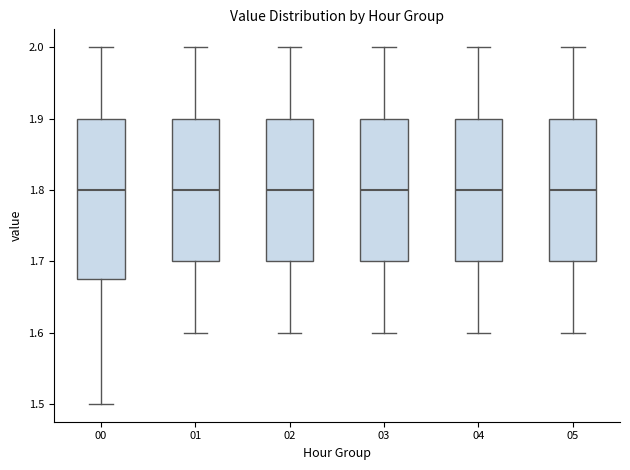

Reading left to right, read every box against the y-axis: the position of its median line, the range the box covers, and the ends of its whiskers. The values are not printed on the chart, so give them approximately, as read against the axis.

00: median 1.80, box 1.68 to 1.90, whiskers 1.50 to 2.00
01: median 1.80, box 1.70 to 1.90, whiskers 1.60 to 2.00
02: median 1.80, box 1.70 to 1.90, whiskers 1.60 to 2.00
03: median 1.80, box 1.70 to 1.90, whiskers 1.60 to 2.00
04: median 1.80, box 1.70 to 1.90, whiskers 1.60 to 2.00
05: median 1.80, box 1.70 to 1.90, whiskers 1.60 to 2.00